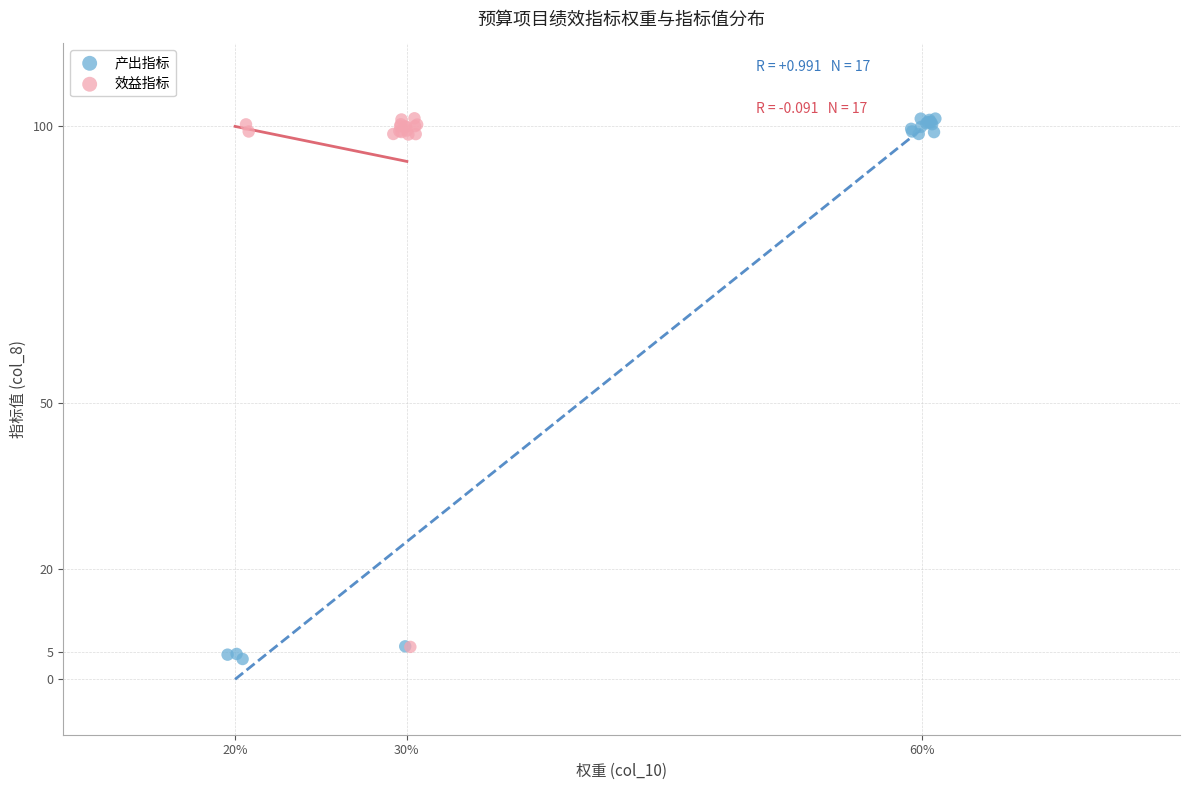

What are all the series names shown in the legend?

产出指标, 效益指标